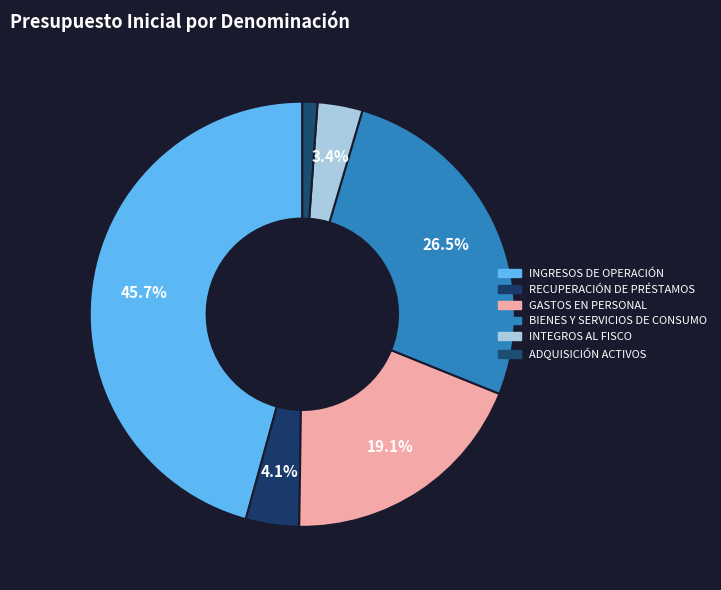

To the nearest percent, what is the difference between the largest and smallest slice percentages?

45%